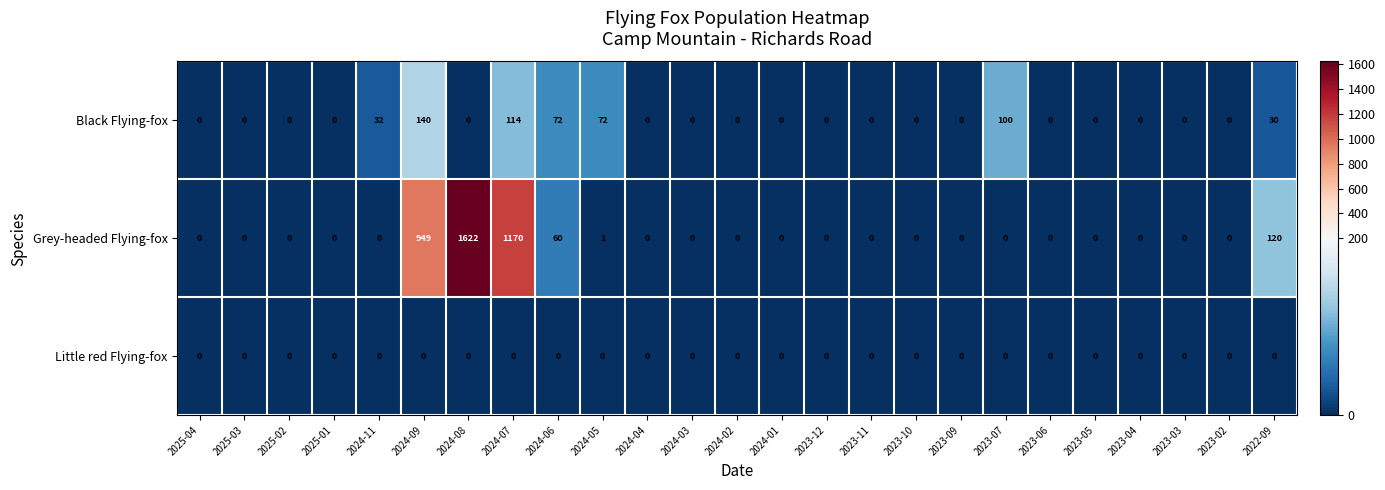

What is the sum of all Grey-headed Flying-fox values?

3922